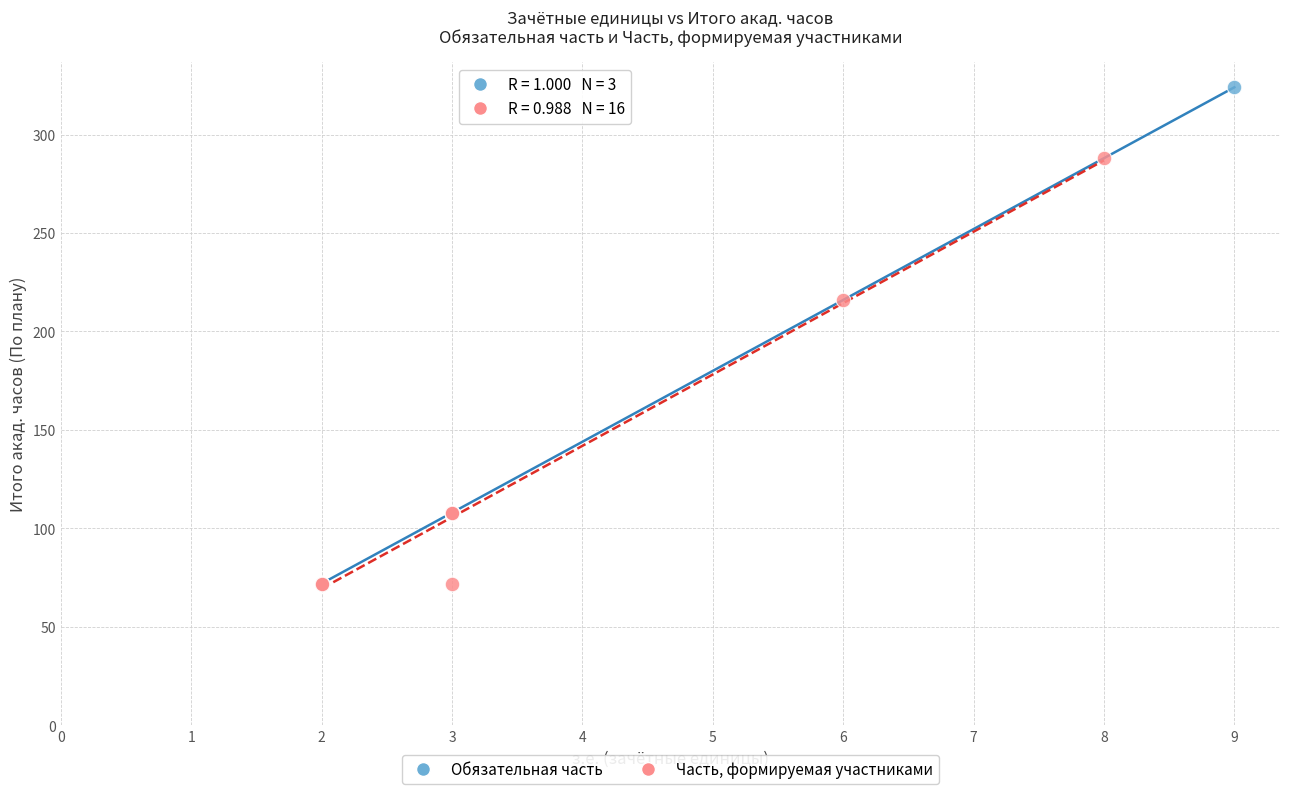

Which series reaches the maximum Y coordinate?

Обязательная часть